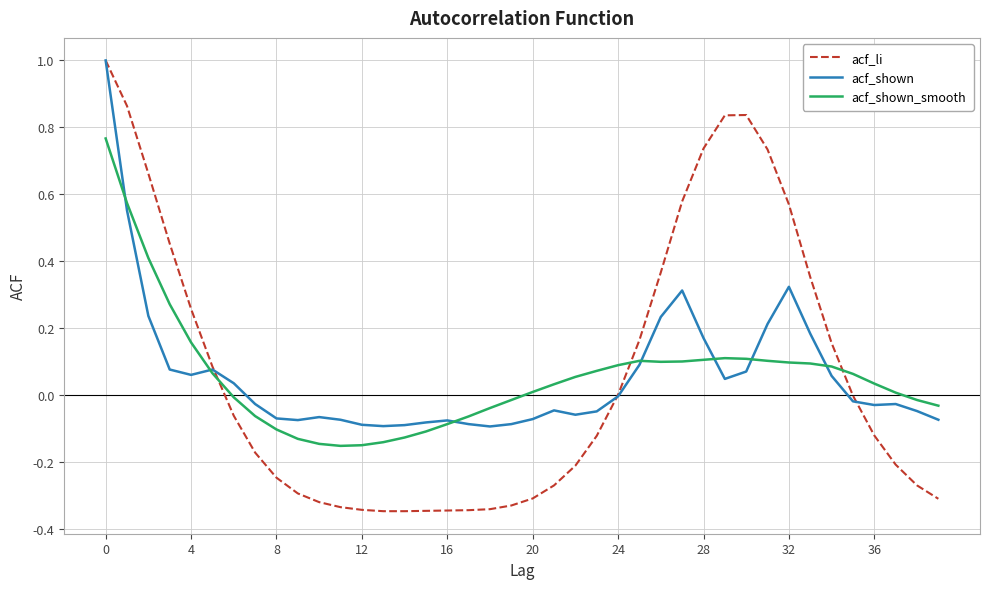

What is the greatest value displayed?

1.0